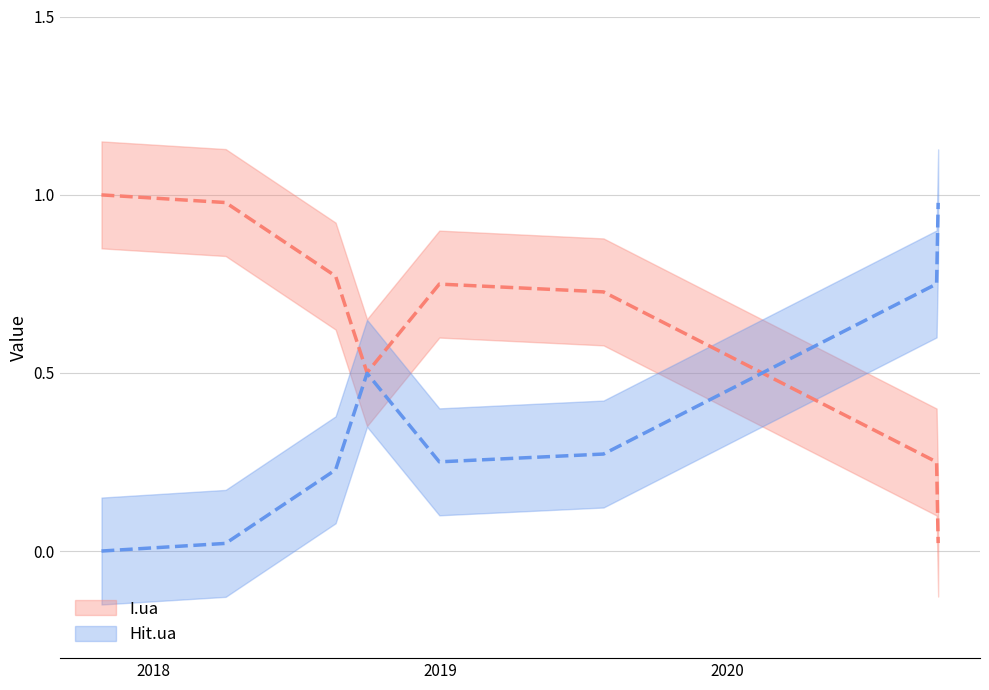

Reading left to right, transcribe all the data shown in this chart.

I.ua: 2017-10-27=1	2018-04-03=1	2018-08-21=1	2018-09-30=0	2018-12-31=1	2019-07-28=1	2020-09-24=0	2020-09-26=0
Hit.ua: 2017-10-27=0	2018-04-03=0	2018-08-21=0	2018-09-30=1	2018-12-31=0	2019-07-28=0	2020-09-24=1	2020-09-26=1